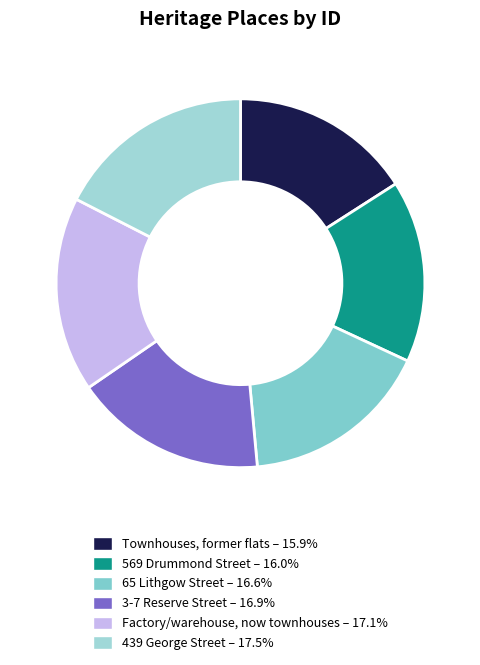

To the nearest percent, what portion does 65 Lithgow Street represent?

17%